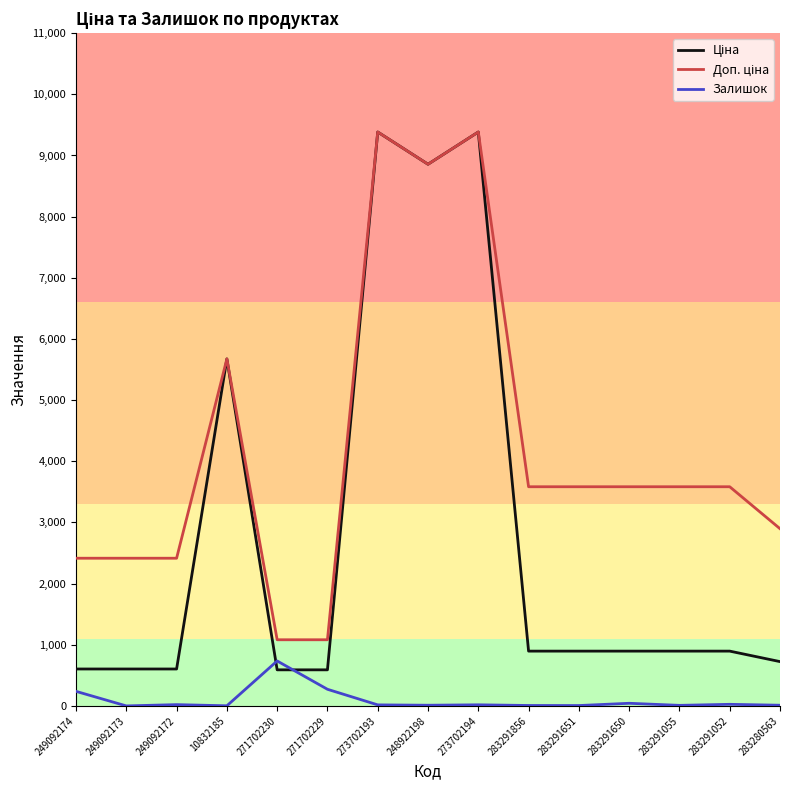

What is the spread (max minus min) of values at 249092174?

2176.8